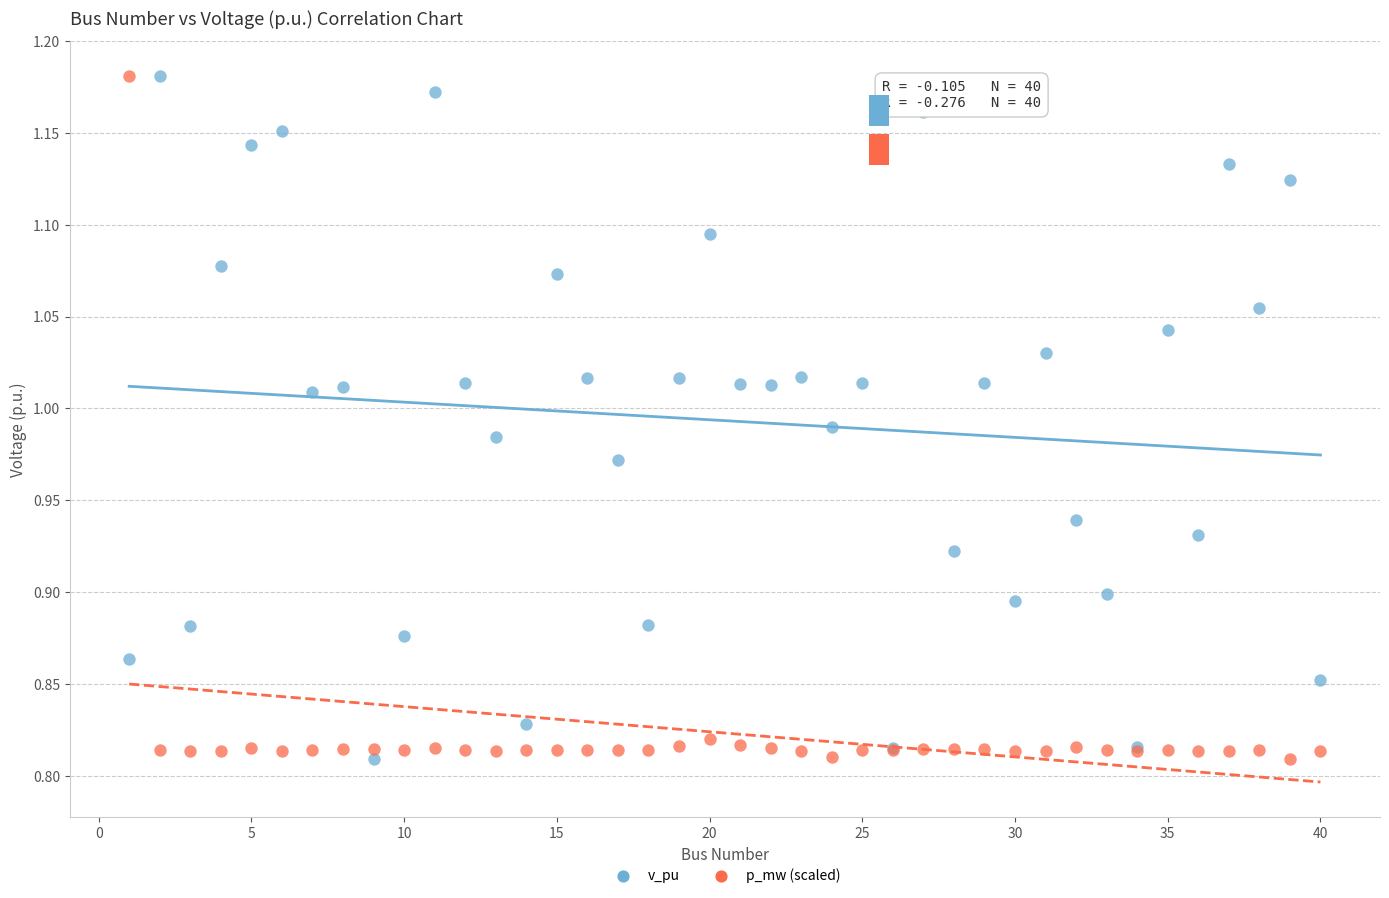

What is the X range (max minus min) for the scatter plot?

39.0